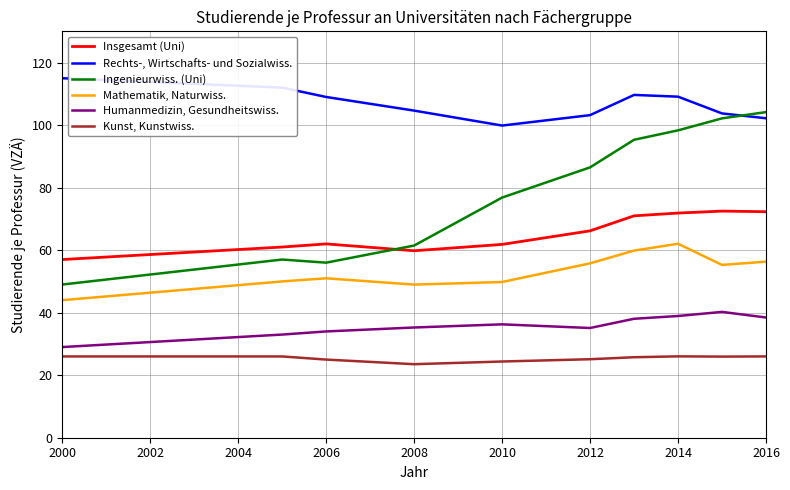

What is the greatest value displayed?

115.0